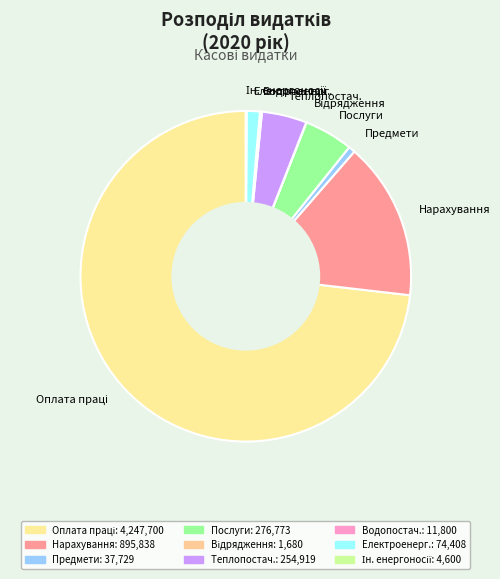

Is it true that Теплопостач. is 4% of the pie?

True